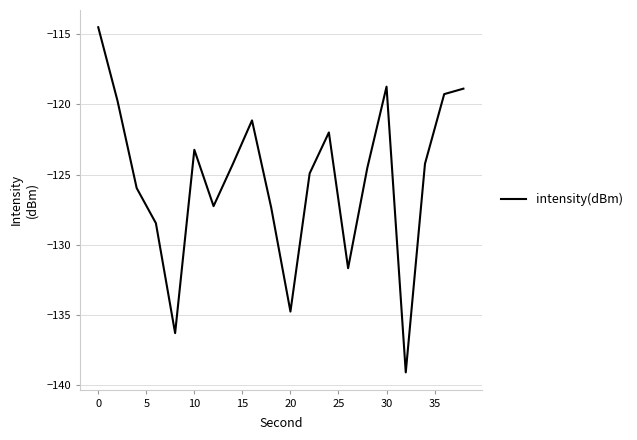

What is the smallest value displayed?

-139.1